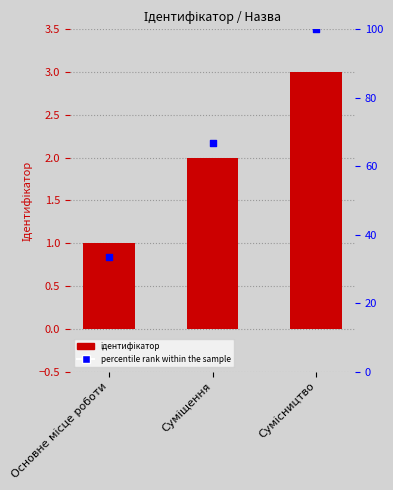

Is the value of percentile rank within the sample at Сумісництво greater than the value of Ідентифікатор at Сумісництво?

Yes